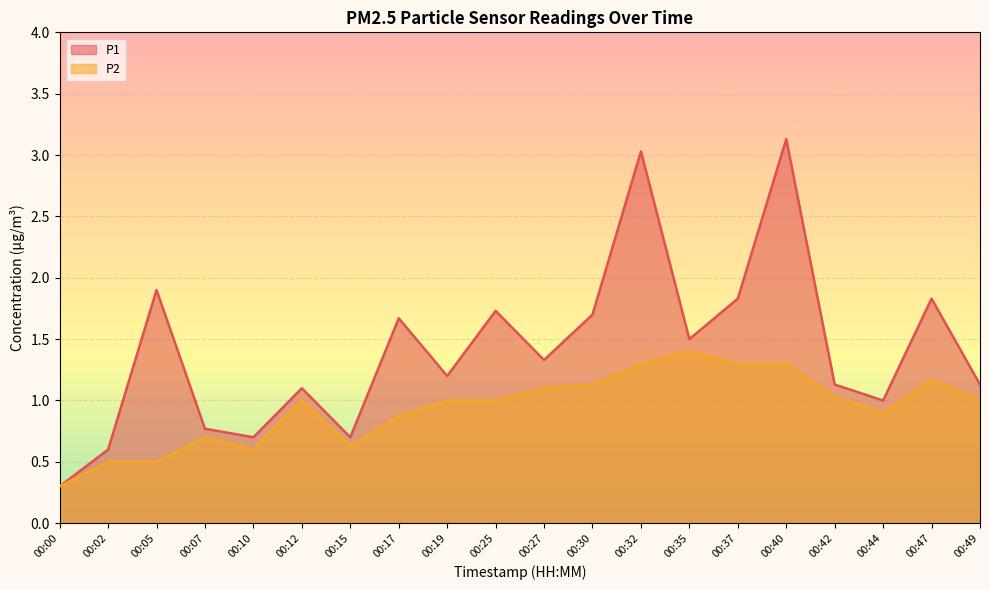

Is it true that P2 equals 0.5 at 00:05?

True